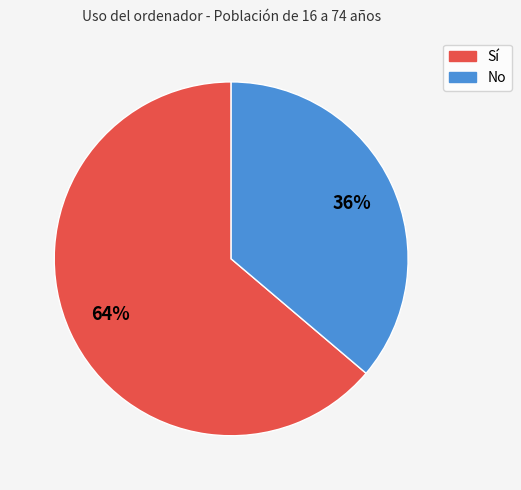

To the nearest percent, what is the average slice percentage?

50%